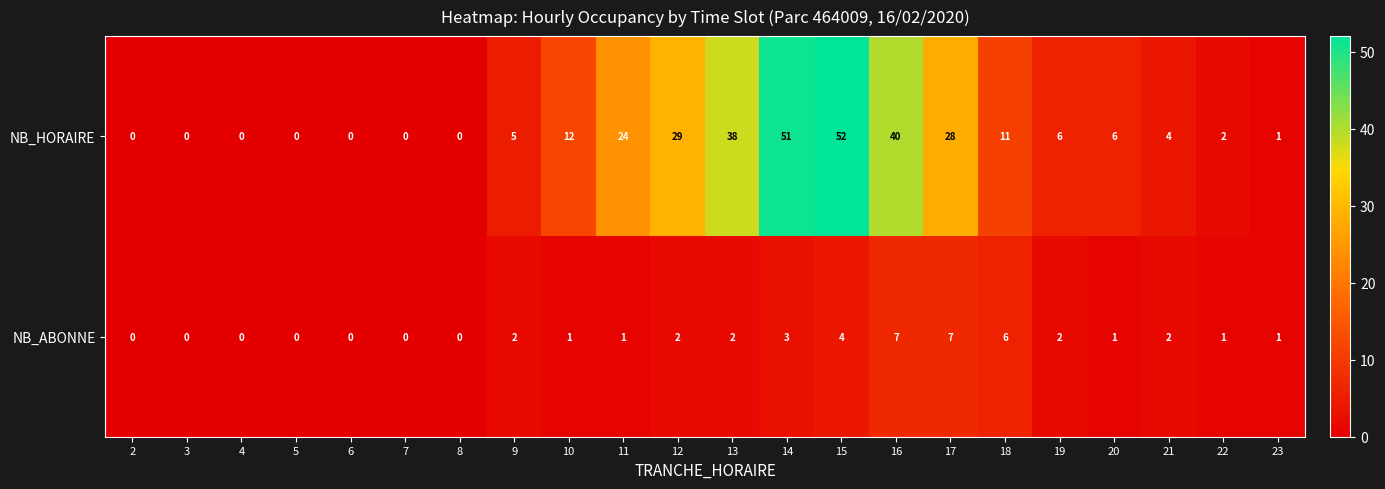

Where is NB_ABONNE nearest to the value 3?

14